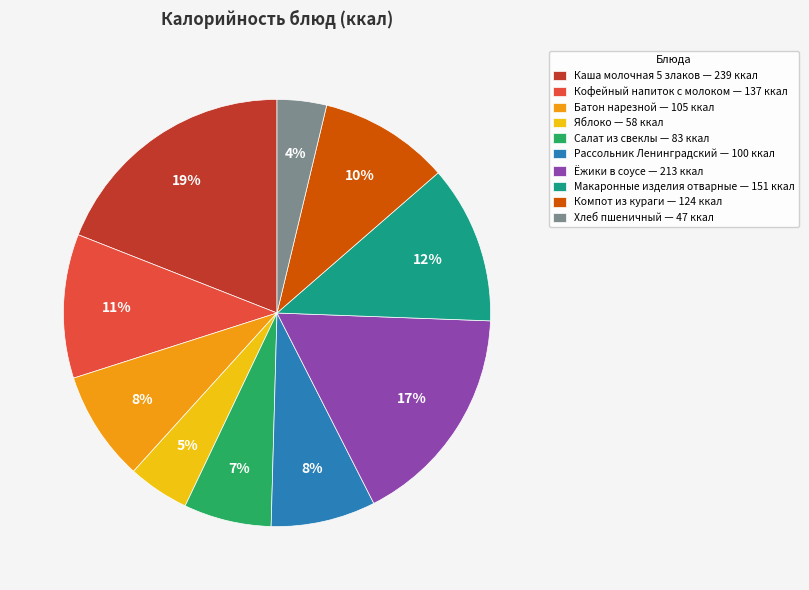

True or false: Макаронные изделия отварные — 151 ккал accounts for 1% of the total.

False